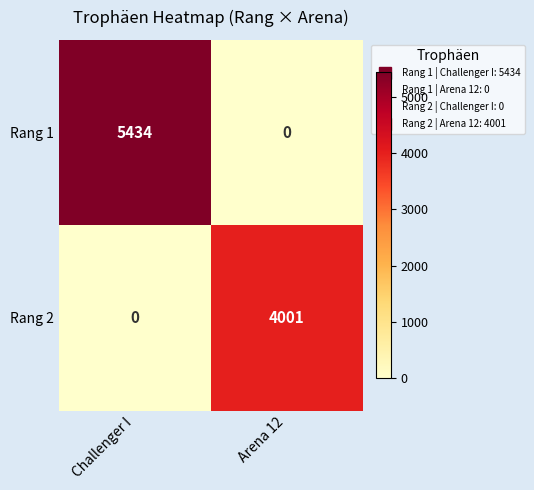

What is the average value of the Rang 1 series?

2717